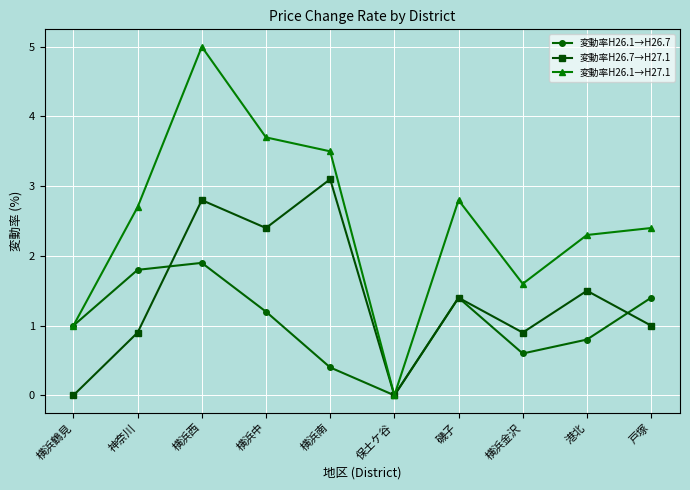

Count the number of categories in the chart.

10